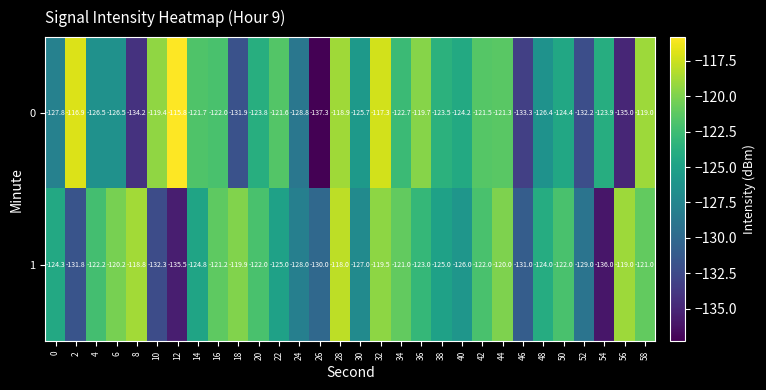

At which category does the chart reach its minimum across all series?

26